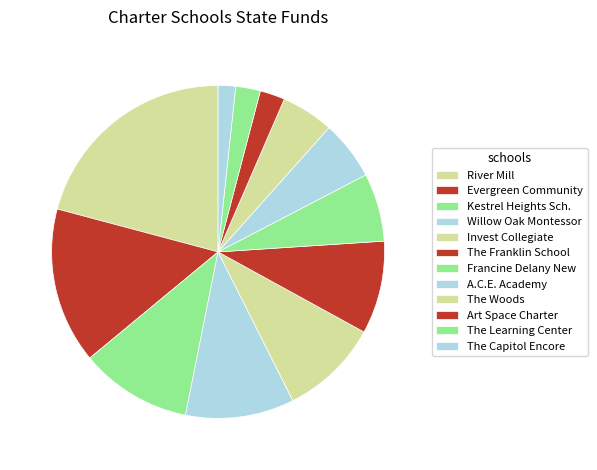

To the nearest percent, what is the difference between the The Learning Center and Invest Collegiate slice percentages?

7%